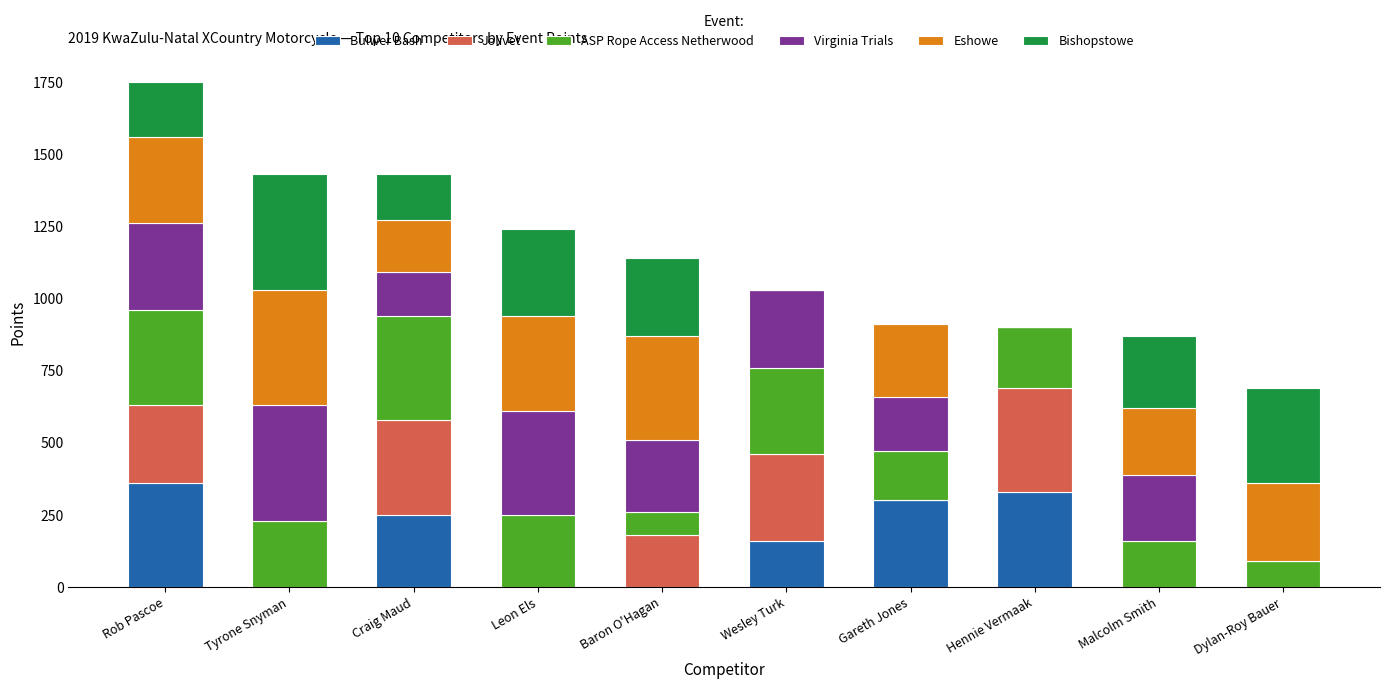

The value of Bulwer Bash at Rob Pascoe is 250. True or false?

False